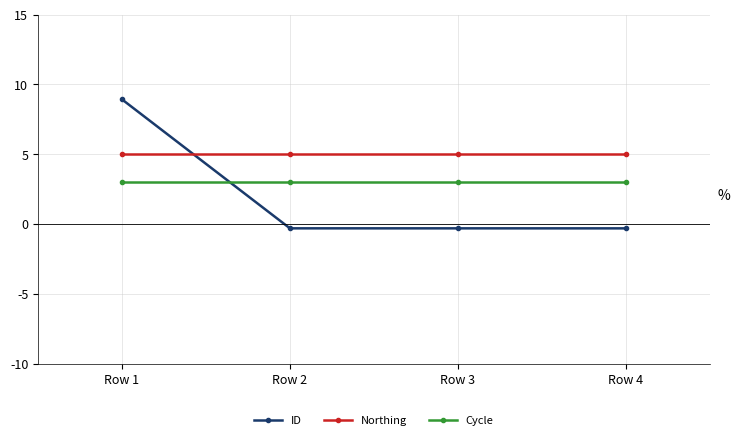

What is the total value across all series at Row 1?

16.9